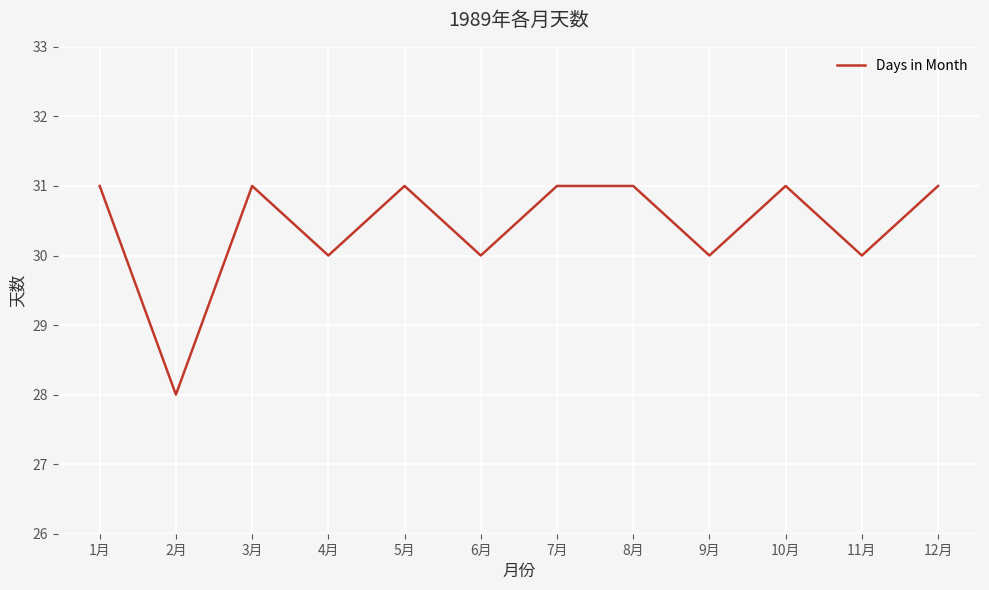

True or false: the data shows 42 at 5月.

False